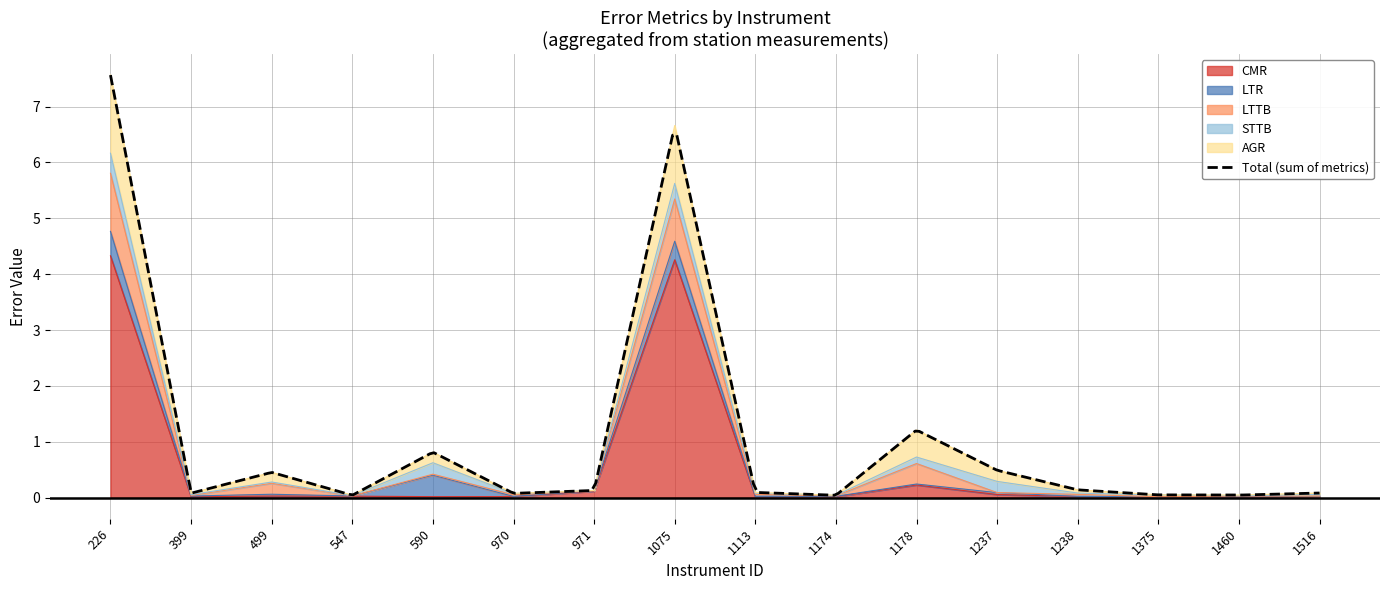

What is the maximum value for LTTB?

1.0